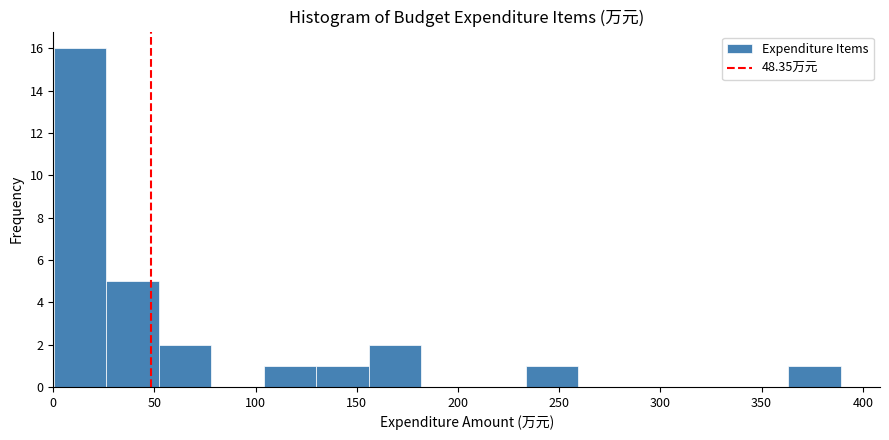

Which range on the x-axis has the tallest bar?

0 to 25